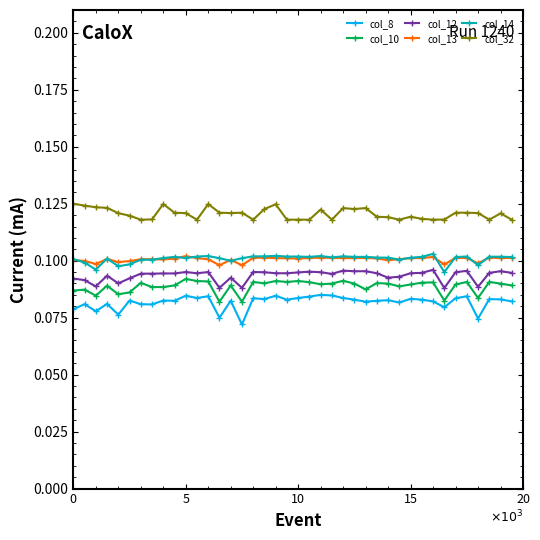

Which series has the largest total across all categories?

col_32